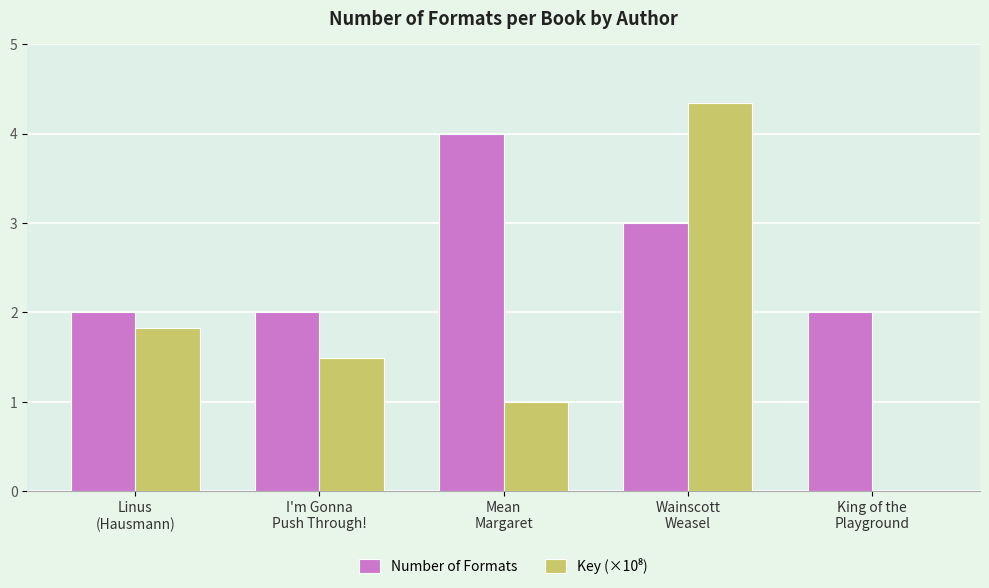

What is the maximum value for Number of Formats?

4.0